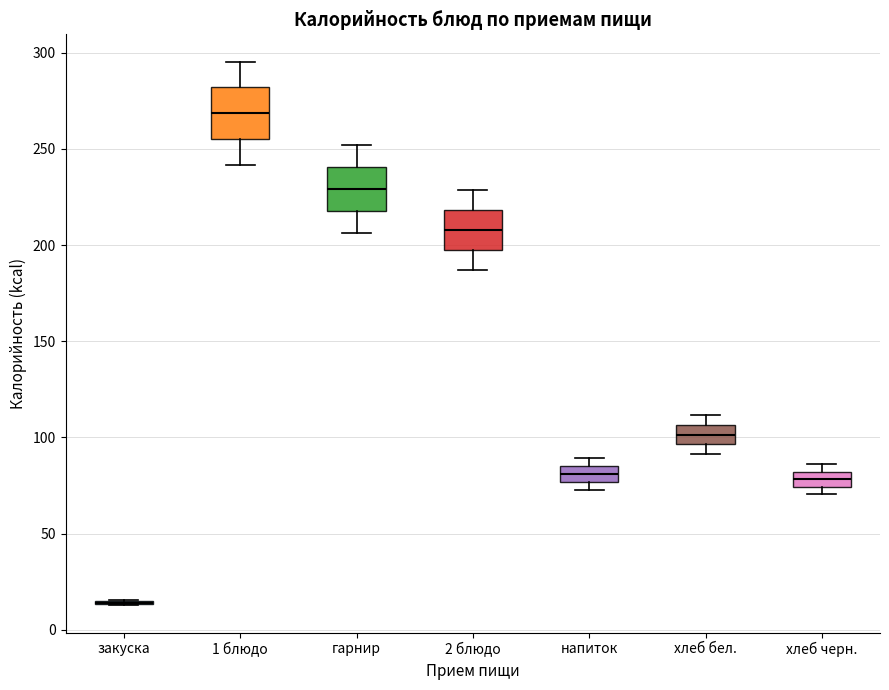

Reading left to right, transcribe this box plot: for each box, give where its median line is, the range the box spans, and where its two whiskers end, as read against the y-axis. The values are not printed on the chart, so give them approximately, as read against the axis.

закуска: box collapsed to a line at 15, whiskers 15 to 15
1 блюдо: median 270, box 255 to 280, whiskers 240 to 295
гарнир: median 230, box 220 to 240, whiskers 205 to 250
2 блюдо: median 210, box 195 to 220, whiskers 185 to 230
напиток: median 80, box 75 to 85, whiskers 75 (just below the box's lower edge) to 90
хлеб бел.: median 100, box 95 to 105, whiskers 90 to 110
хлеб черн.: median 80 (inside the box), box 75 to 80, whiskers 70 to 85